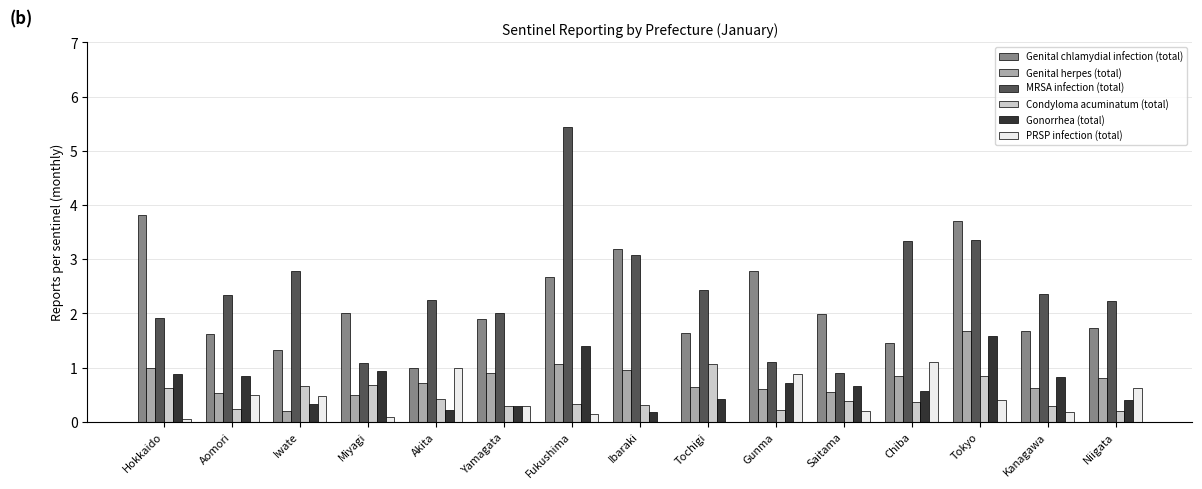

At which category does the chart reach its peak across all series?

Fukushima